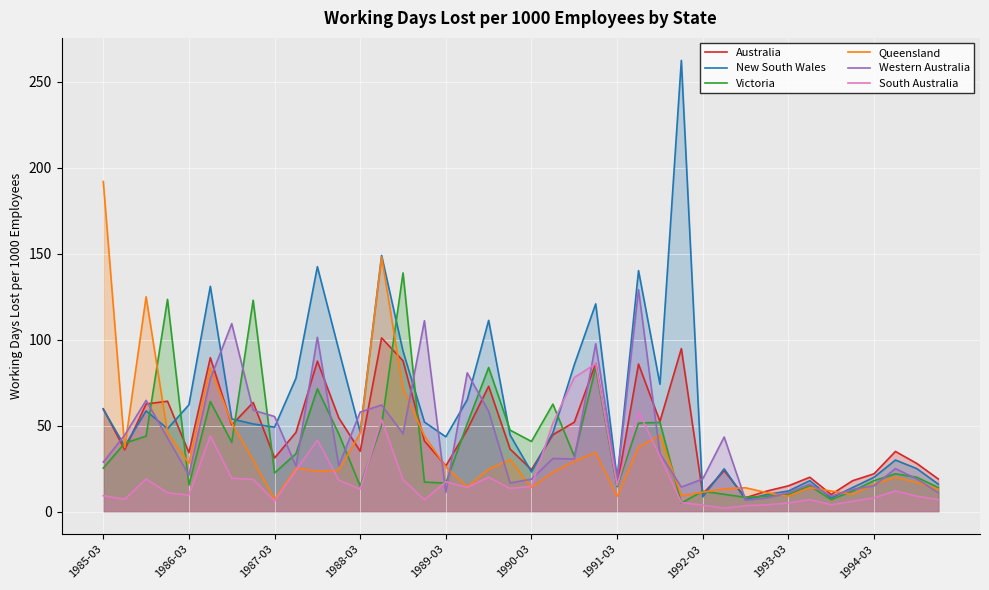

Which series has the largest total across all categories?

New South Wales